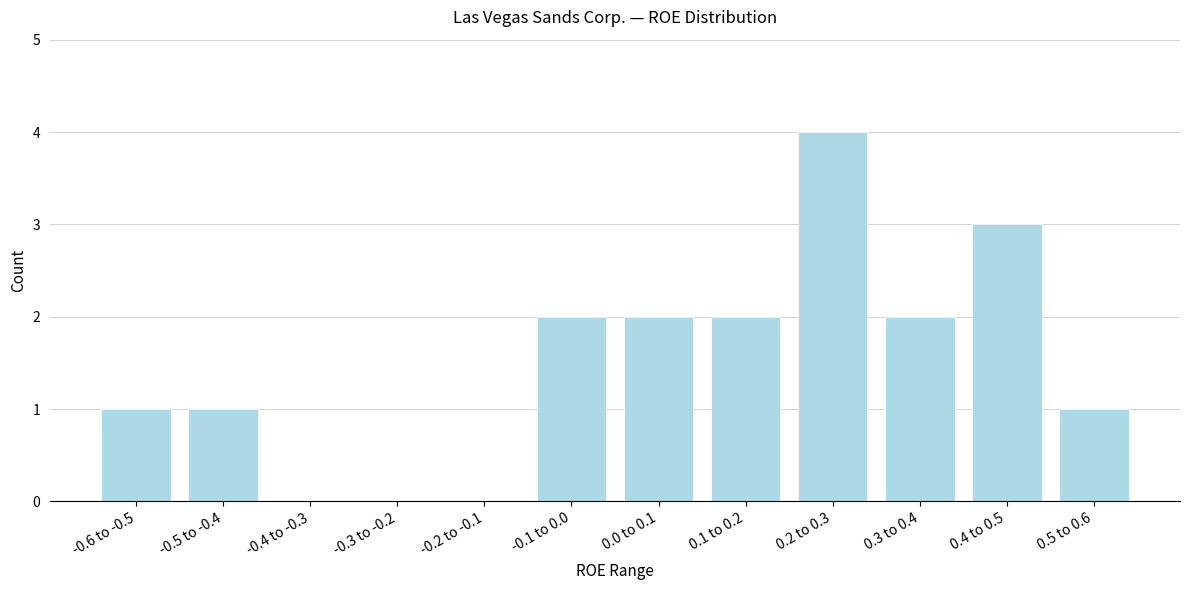

Reading left to right, list all the values displayed in this chart.

-0.6 to -0.5=1	-0.5 to -0.4=1	-0.4 to -0.3=0	-0.3 to -0.2=0	-0.2 to -0.1=0	-0.1 to 0.0=2	0.0 to 0.1=2	0.1 to 0.2=2	0.2 to 0.3=4	0.3 to 0.4=2	0.4 to 0.5=3	0.5 to 0.6=1